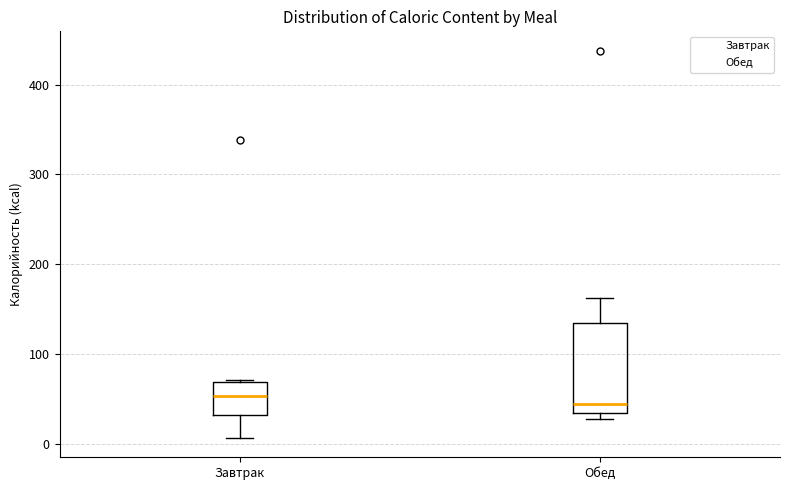

Where is the lower edge of the box for Завтрак on the y-axis? The values are not printed on the chart, so give them approximately, as read against the axis.

30